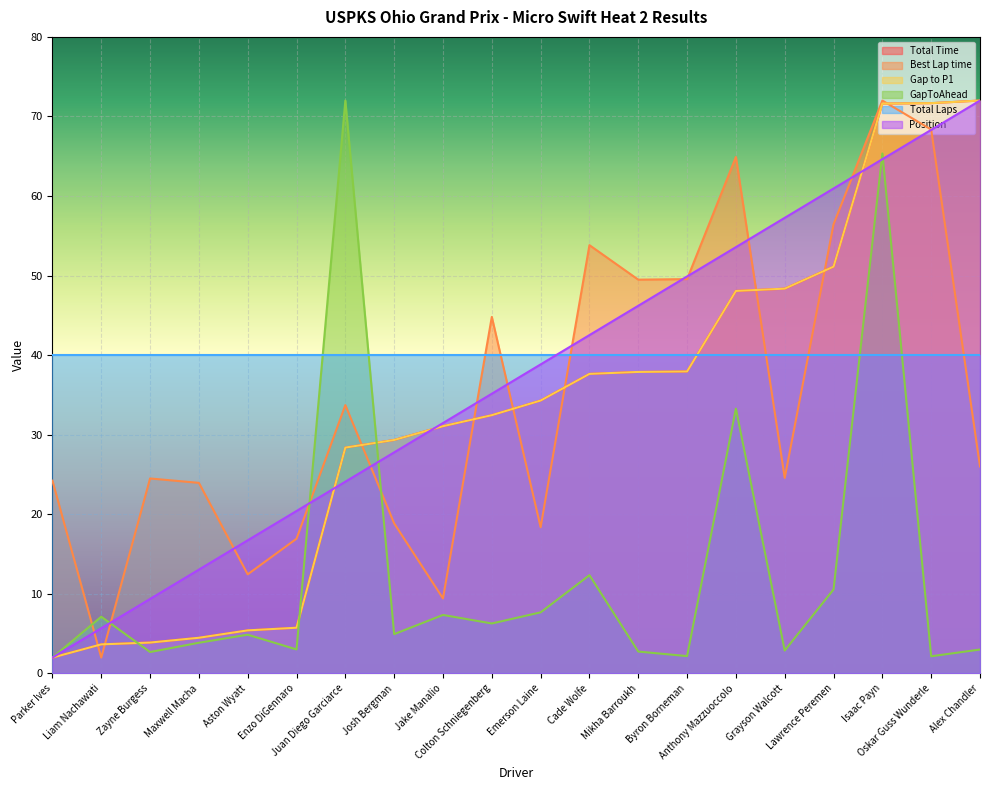

What is the difference between the Best Lap time values at Grayson Walcott and Juan Diego Garciarce?

9.2